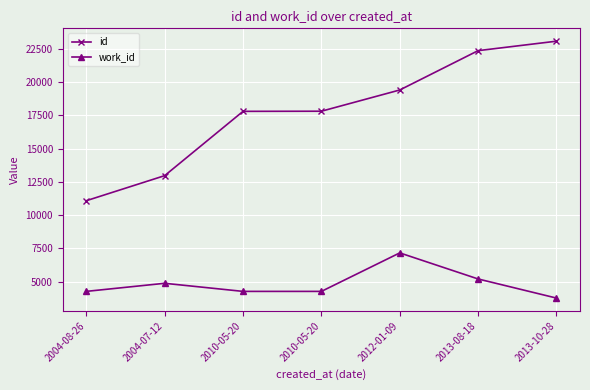

What are all the series names shown in the legend?

id, work_id